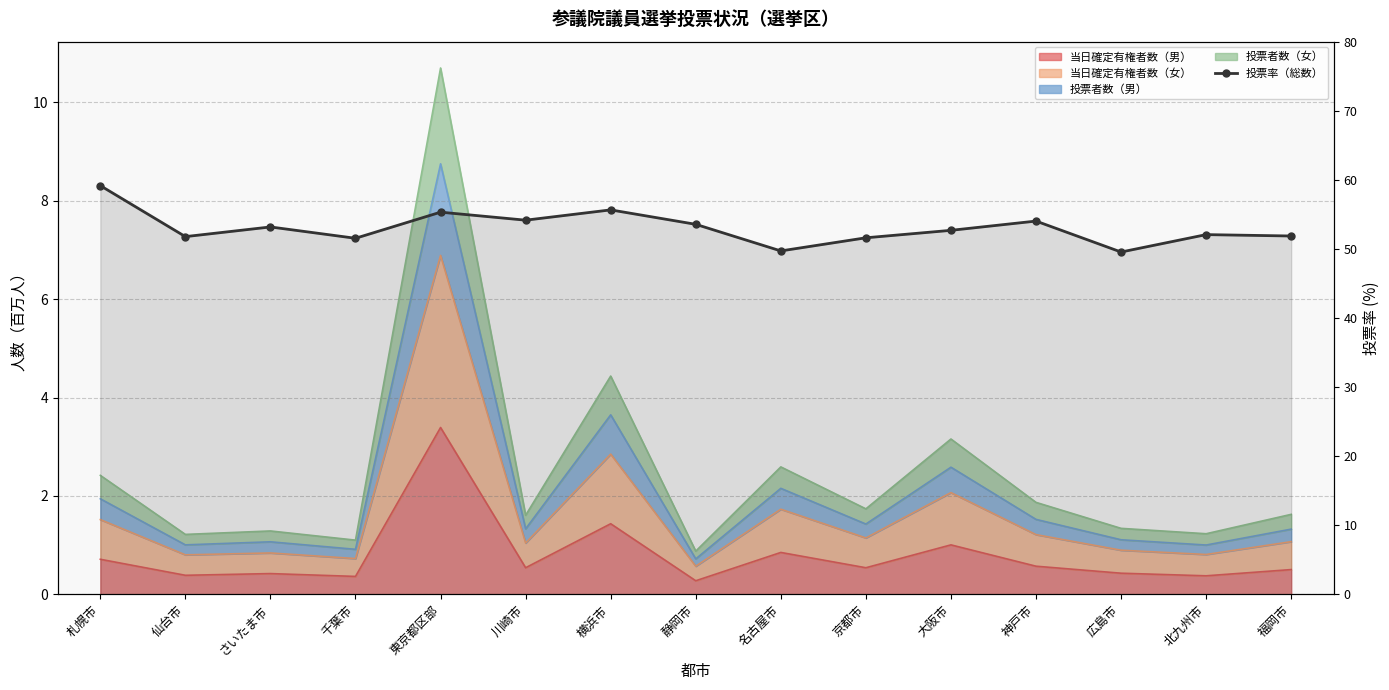

Reading left to right, transcribe all the data shown in this chart.

札幌市=59.2	仙台市=51.8	さいたま市=53.2	千葉市=51.5	東京都区部=55.3	川崎市=54.2	横浜市=55.6	静岡市=53.6	名古屋市=49.7	京都市=51.6	大阪市=52.7	神戸市=54.0	広島市=49.5	北九州市=52.1	福岡市=51.9